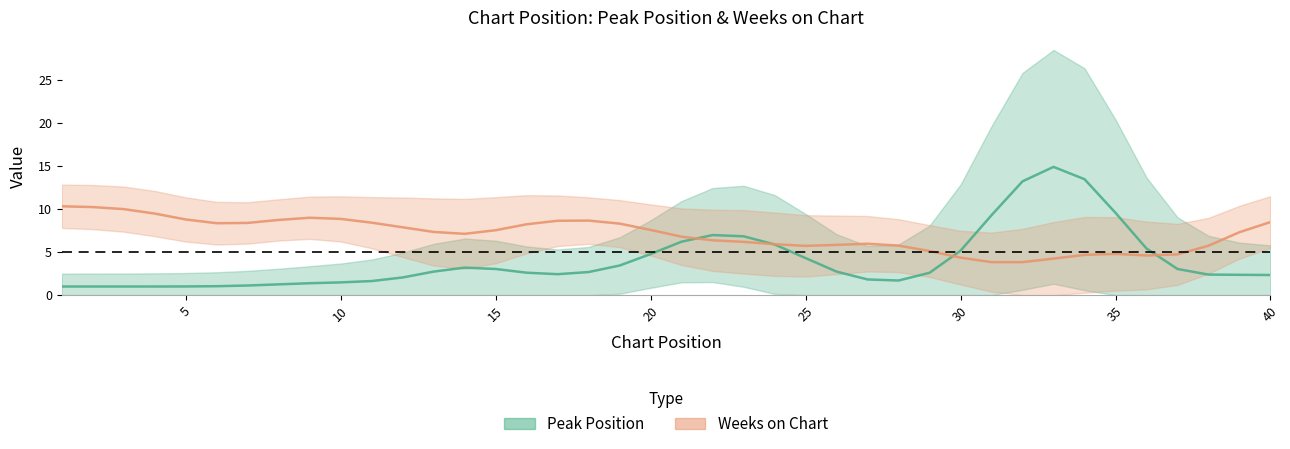

Is this an area chart (filled region under the line)?

No